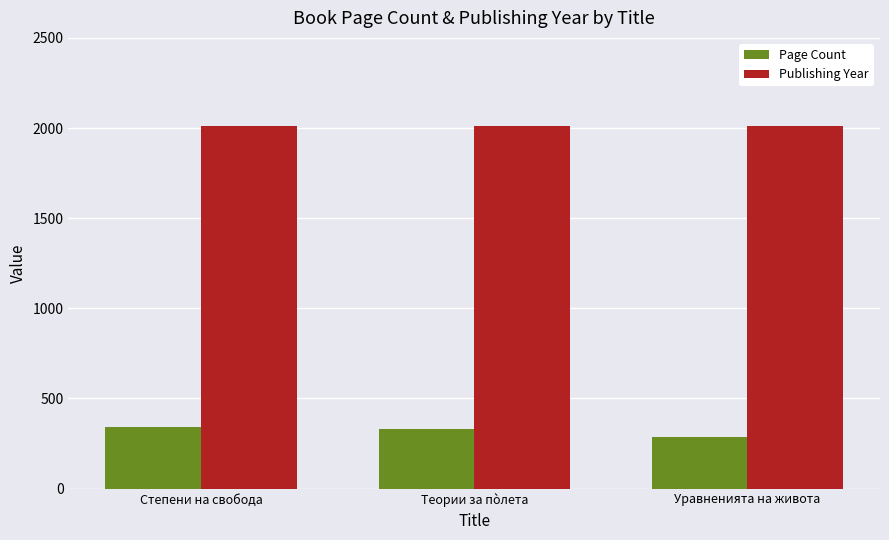

List the series in order of their overall mean, lowest first.

Page Count, Publishing Year